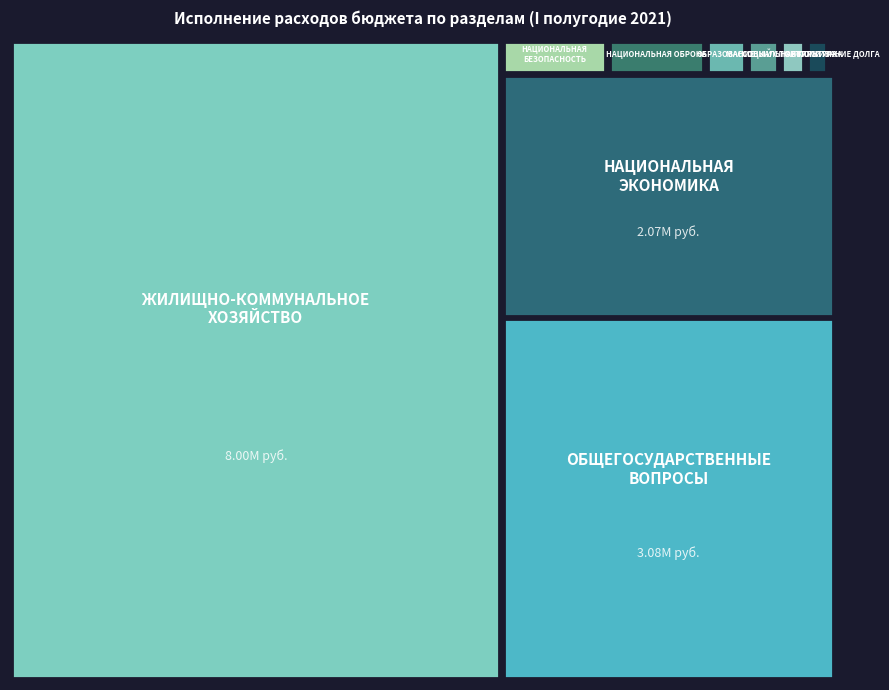

What is the smallest value displayed?

6219.6